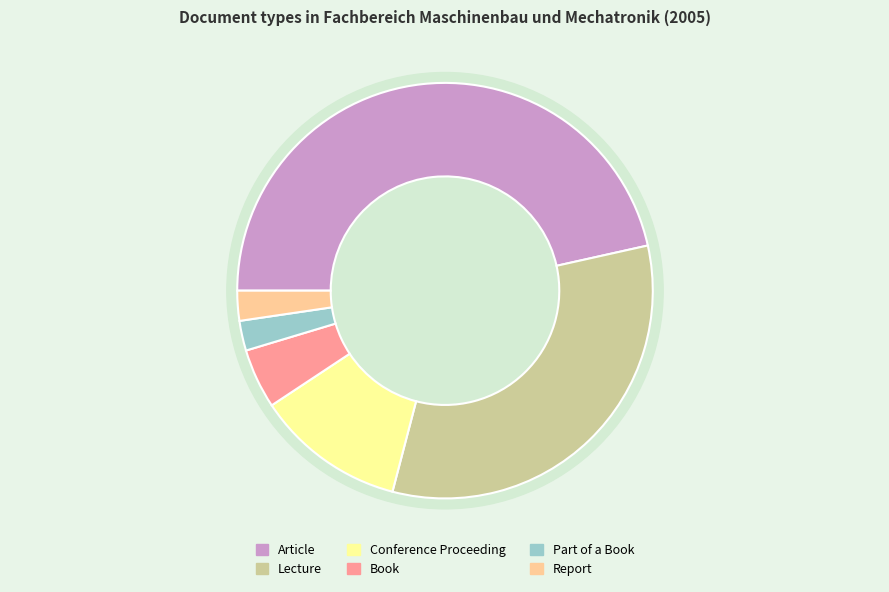

Is there a majority slice in this chart?

No